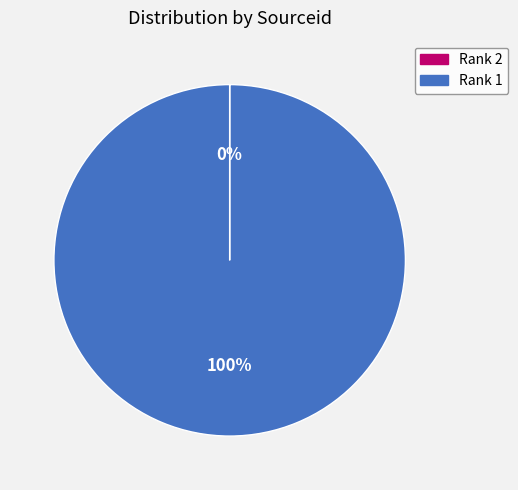

What is the largest slice in the pie chart?

Rank 1